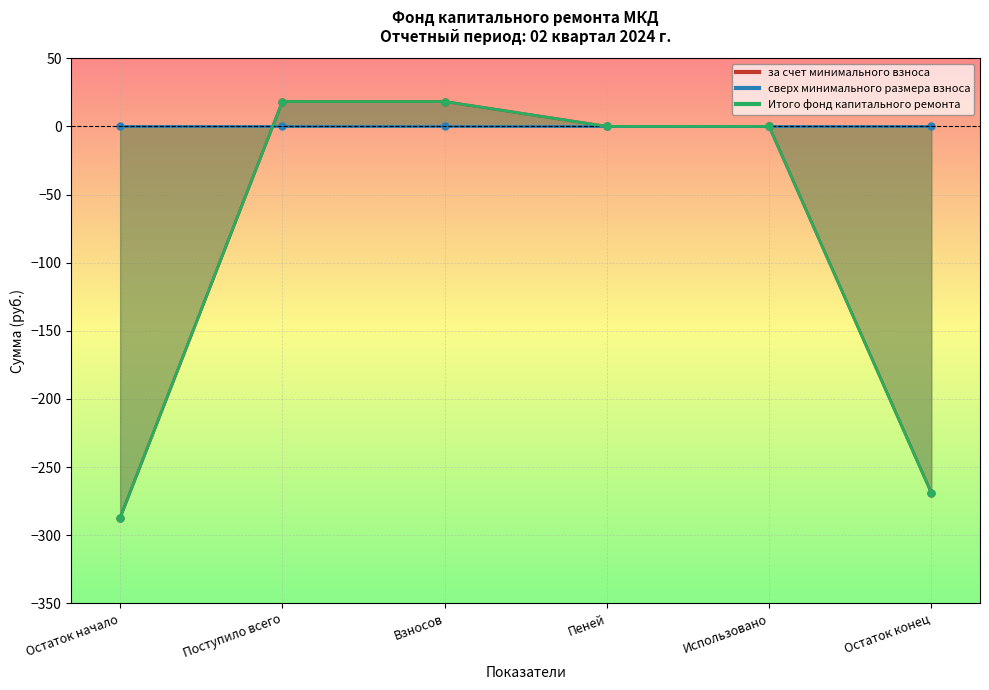

Between Остаток начало and Остаток конец, which series saw the biggest shift?

за счет минимального взноса